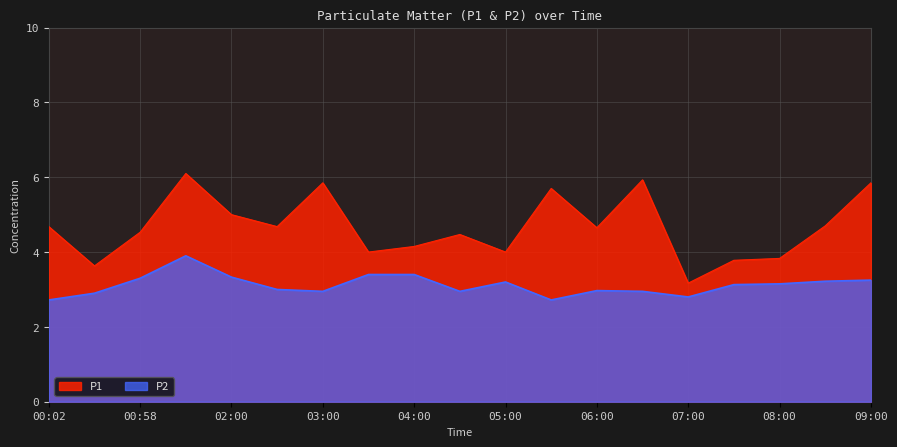

True or false: P2 and P1 intersect in this chart.

False